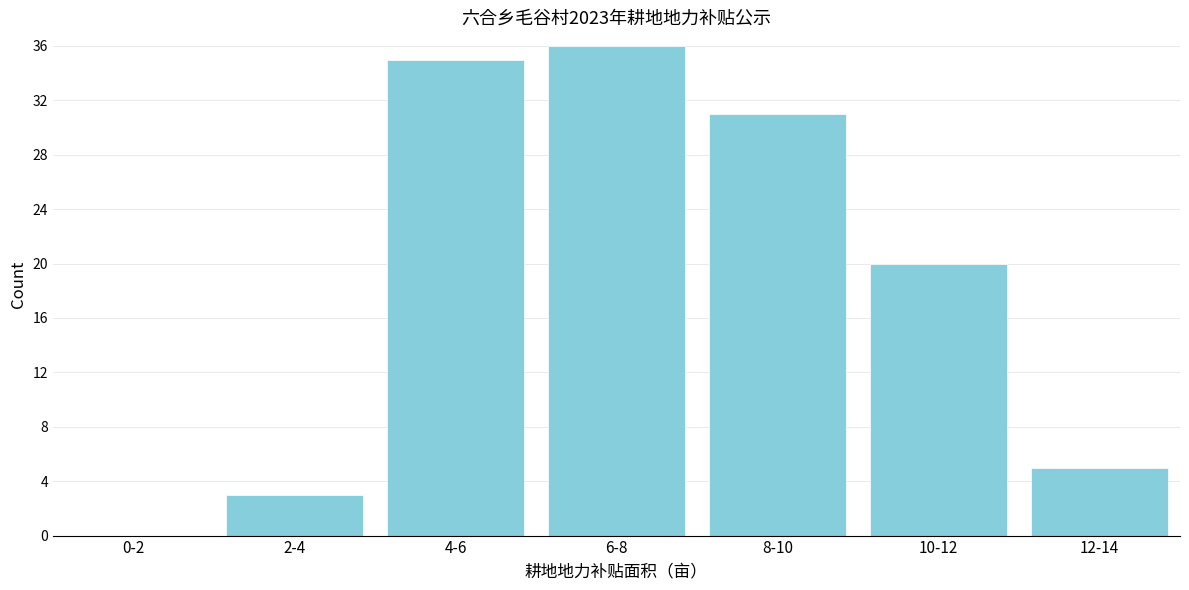

Reading left to right, extract all data points from this chart.

0-2=0	2-4=3	4-6=35	6-8=36	8-10=31	10-12=20	12-14=5